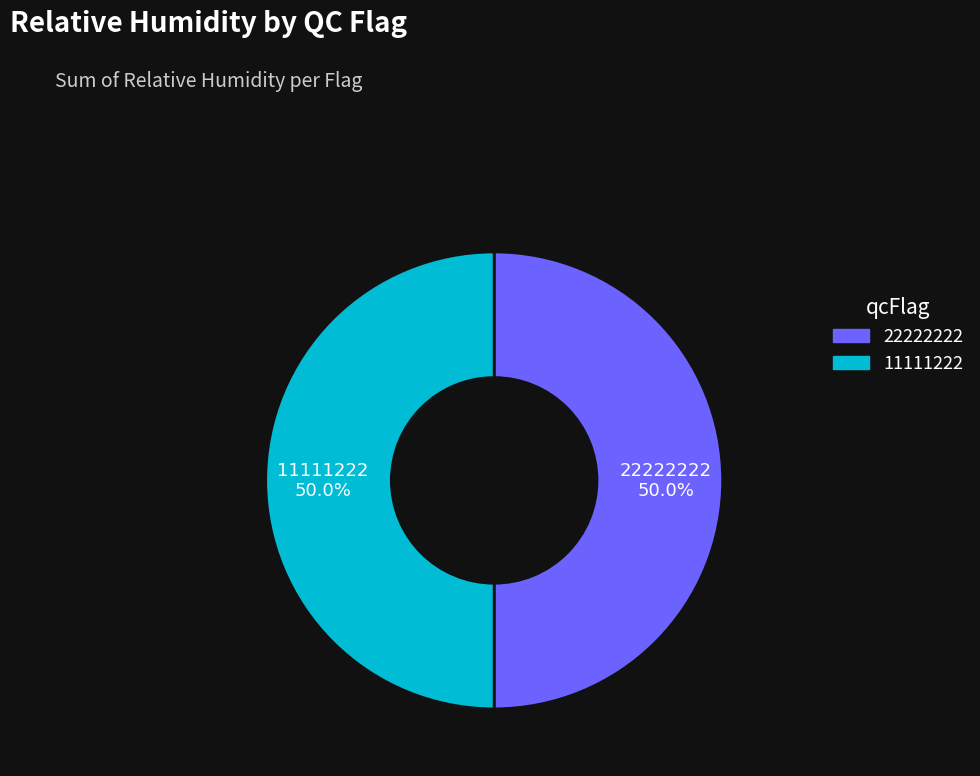

What is the ratio of the value at 11111222 to the value at 22222222?

1.0